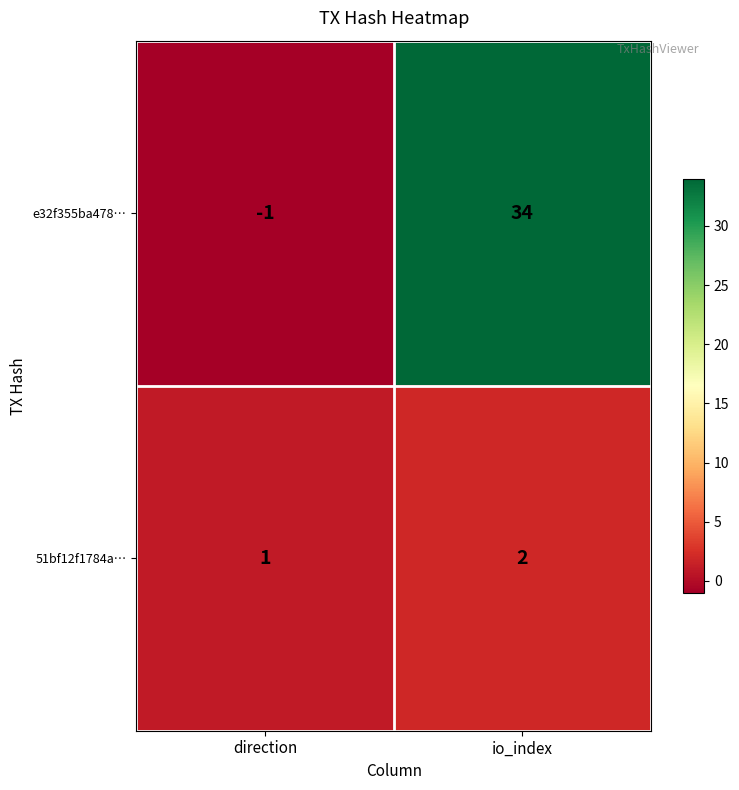

What is the spread (max minus min) of values at direction?

2